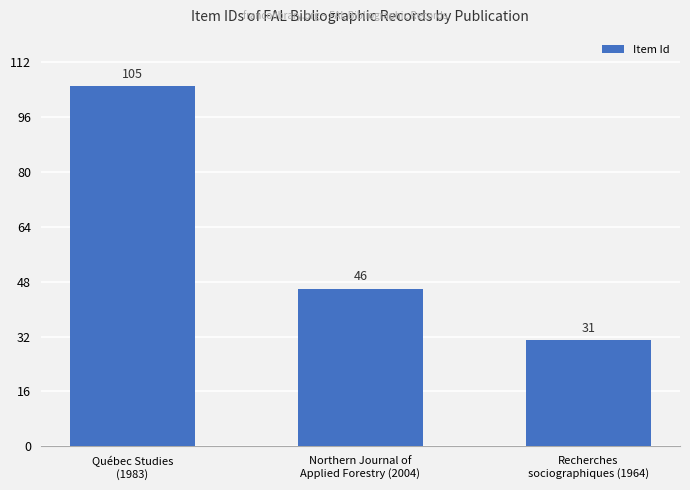

Where is the data nearest to the value 68?

Northern Journal of
Applied Forestry (2004)